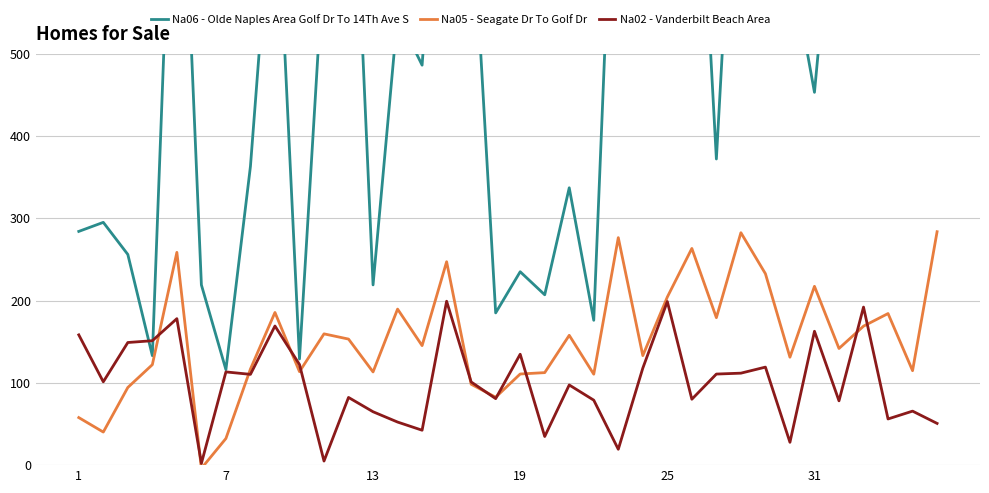

At which label does Na06 - Olde Naples Area Golf Dr To 14Th Ave S reach its peak?

28